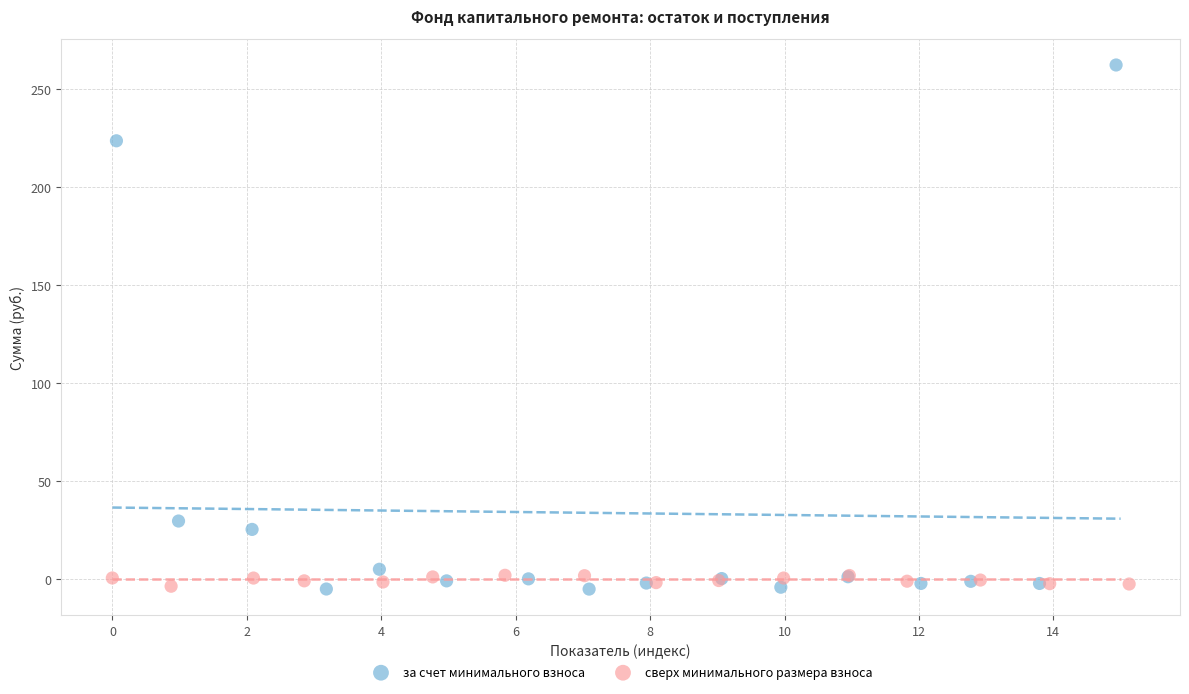

What are all the series names shown in the legend?

за счет минимального взноса, сверх минимального размера взноса